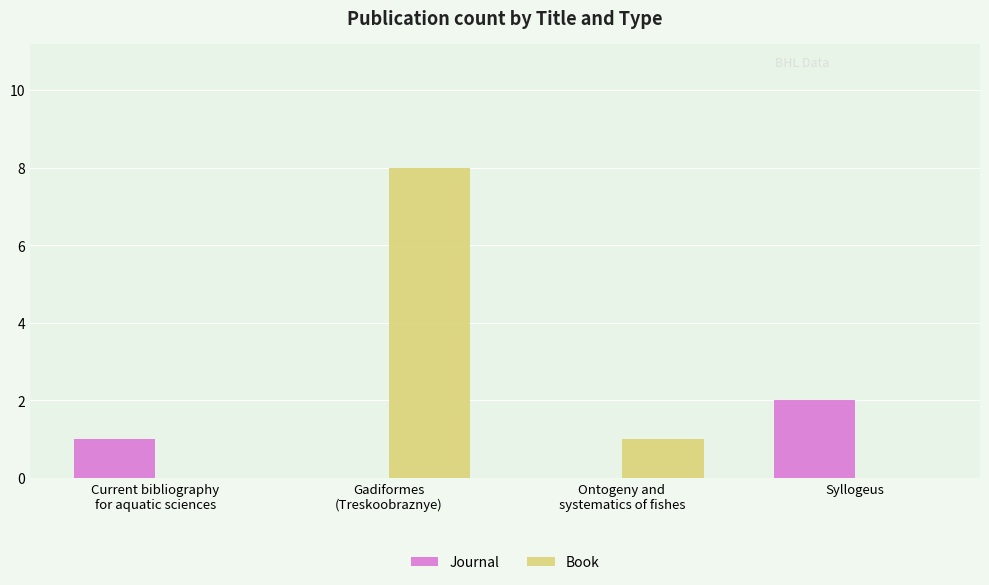

Reading left to right, what are all the values shown in this chart?

Journal: 1	0	0	2
Book: 0	8	1	0